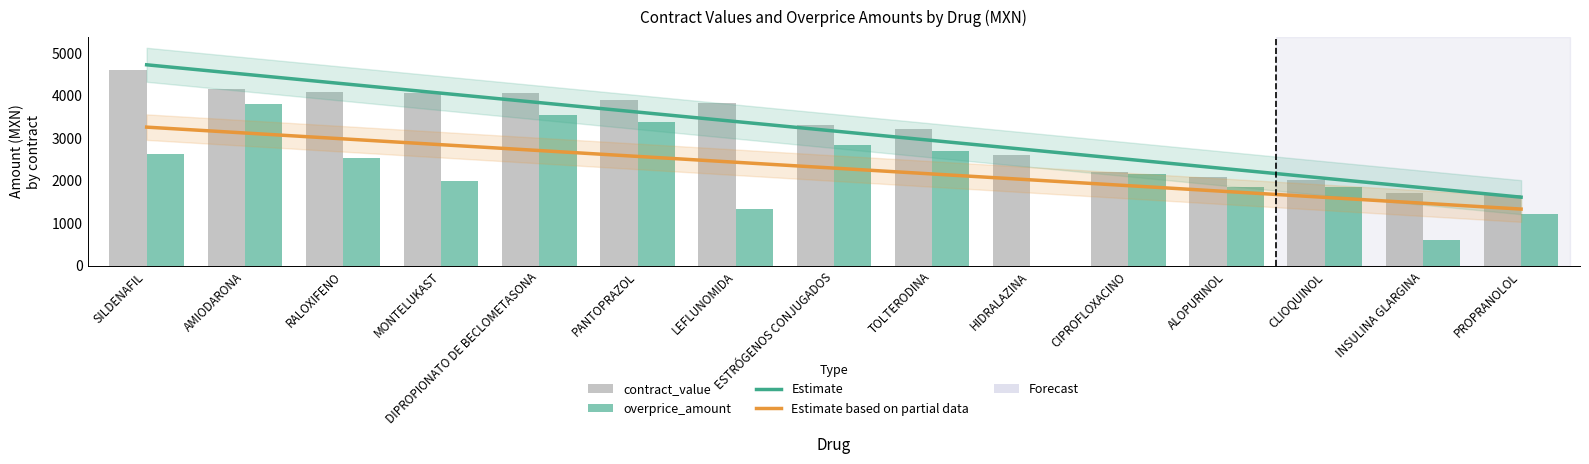

What position from the right is CIPROFLOXACINO?

5